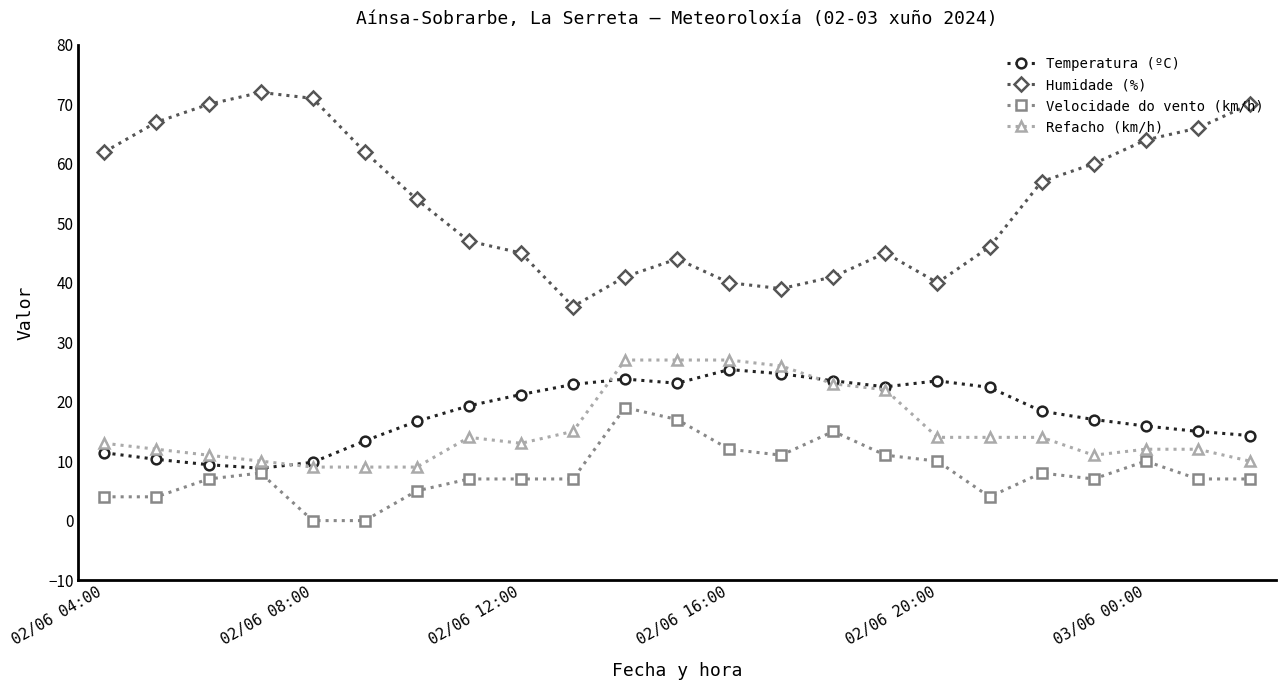

Which series has the largest total across all categories?

Humidade (%)